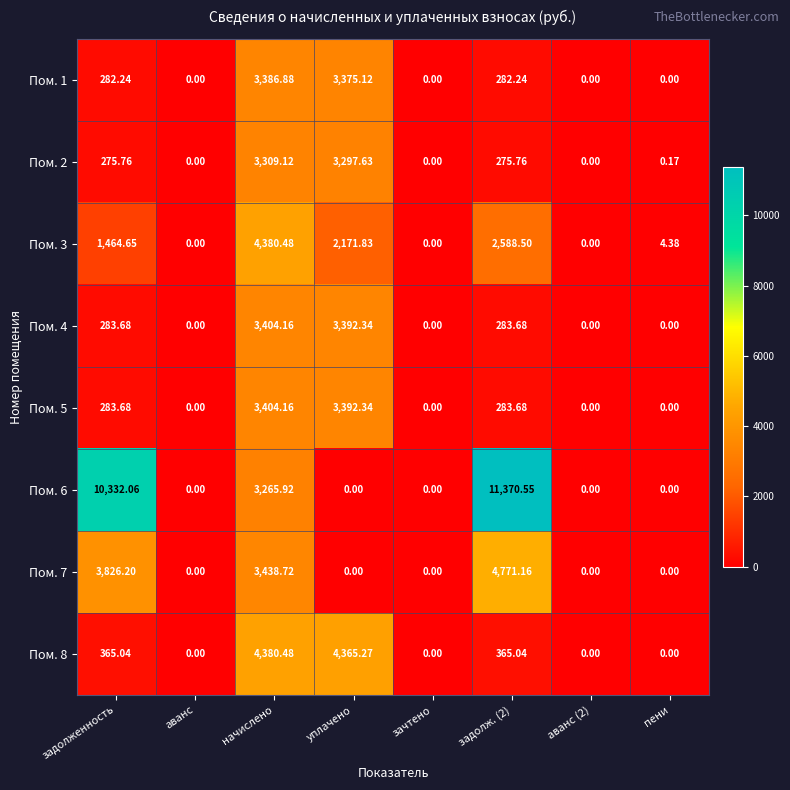

At which label does Пом. 1 first exceed 282?

задолженность